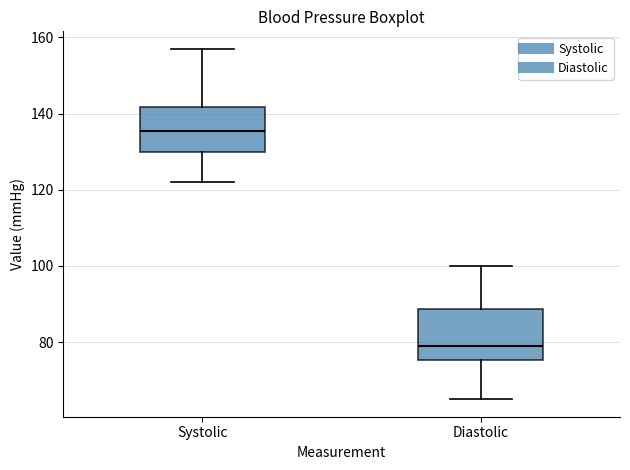

Where does the median line of the box for Systolic sit on the y-axis? The values are not printed on the chart, so give them approximately, as read against the axis.

136